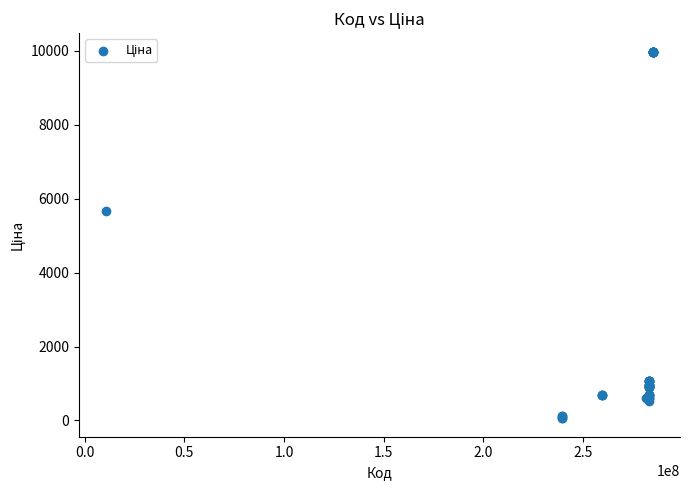

What Y value in the scatter plot is closest to 5016?

5673.8